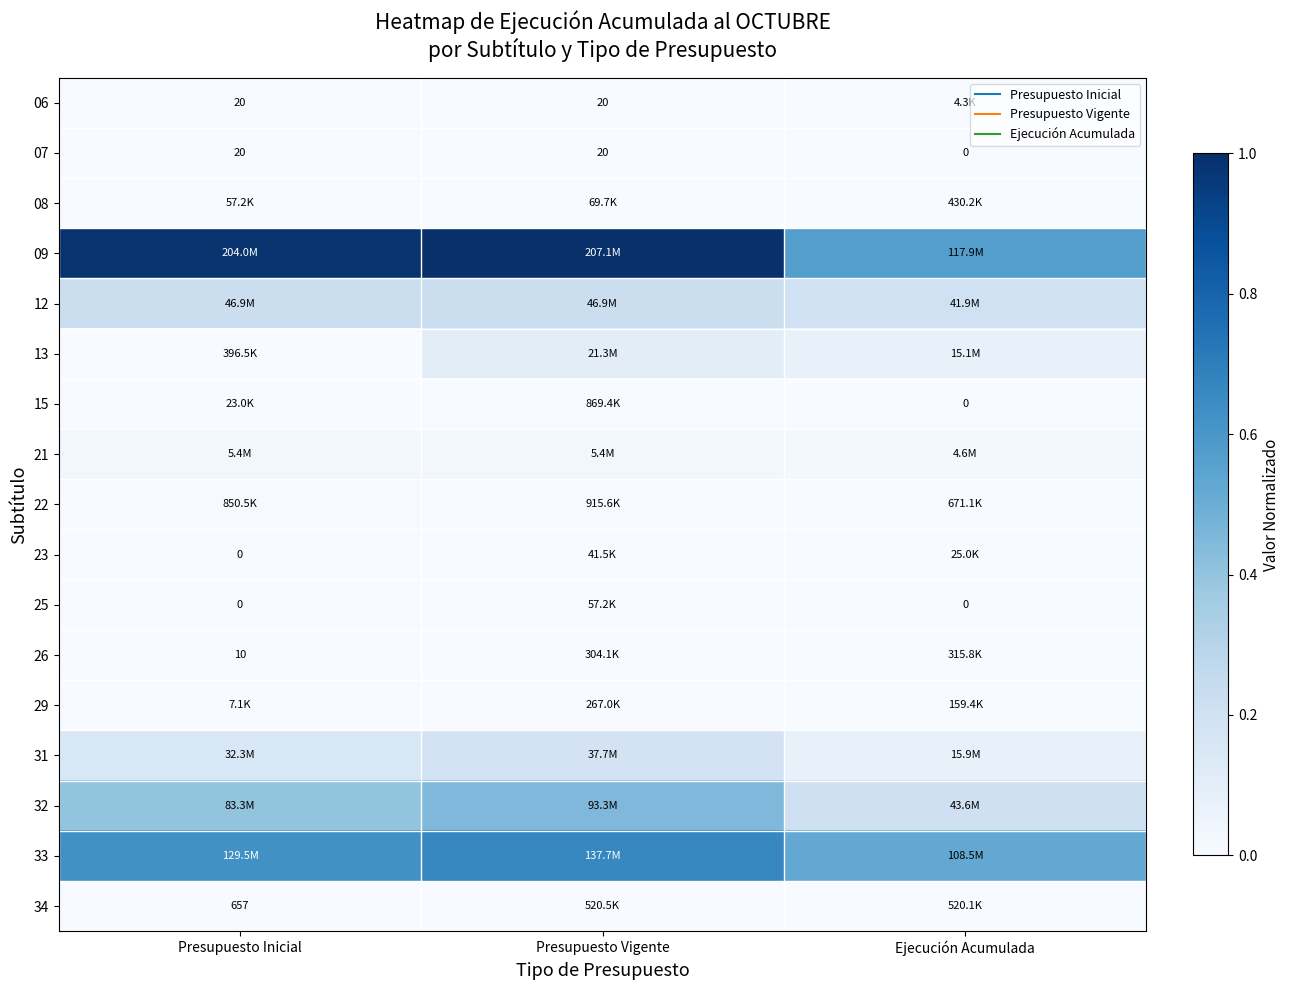

Which series has the largest total across all categories?

09